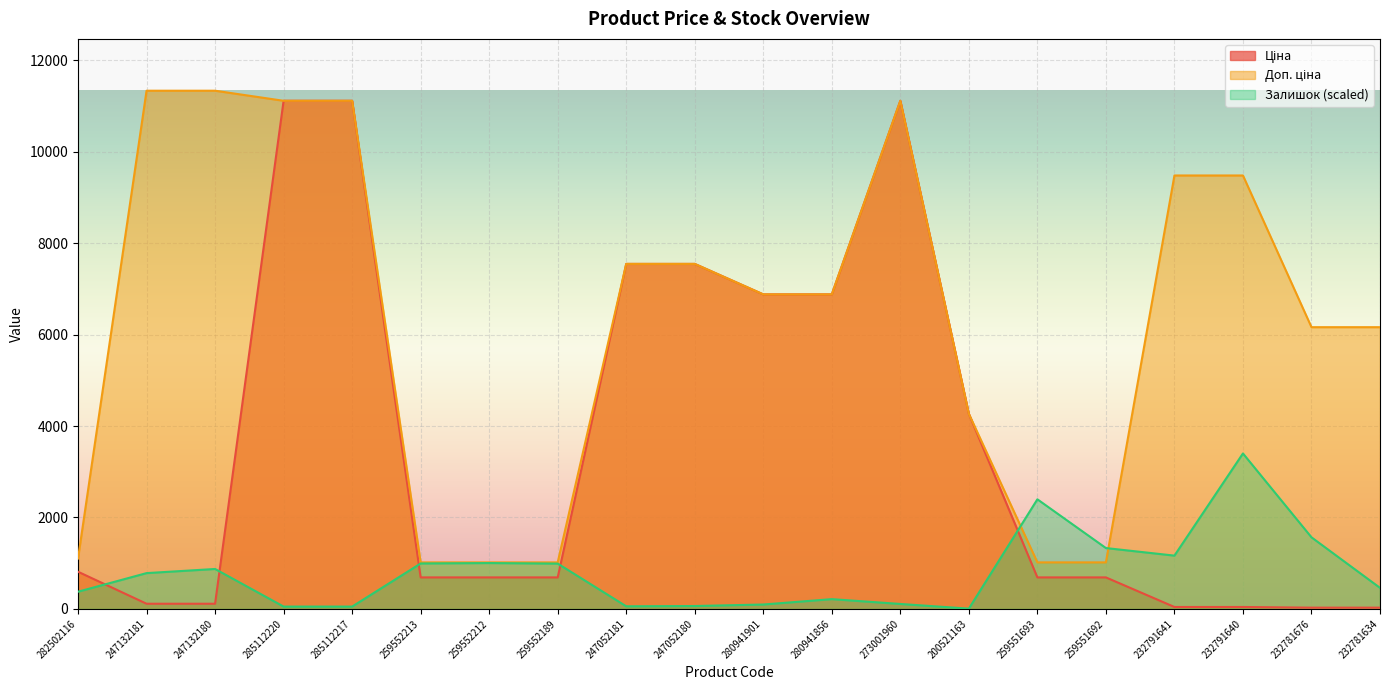

What is the value of the Залишок point at the 16th from the left?

1331.2